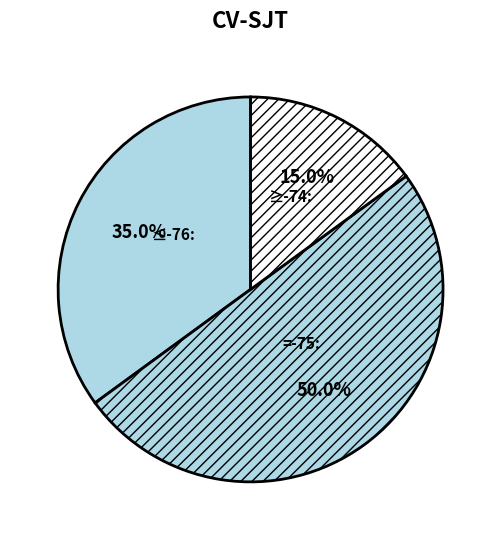

Which slice is the largest?

=-75